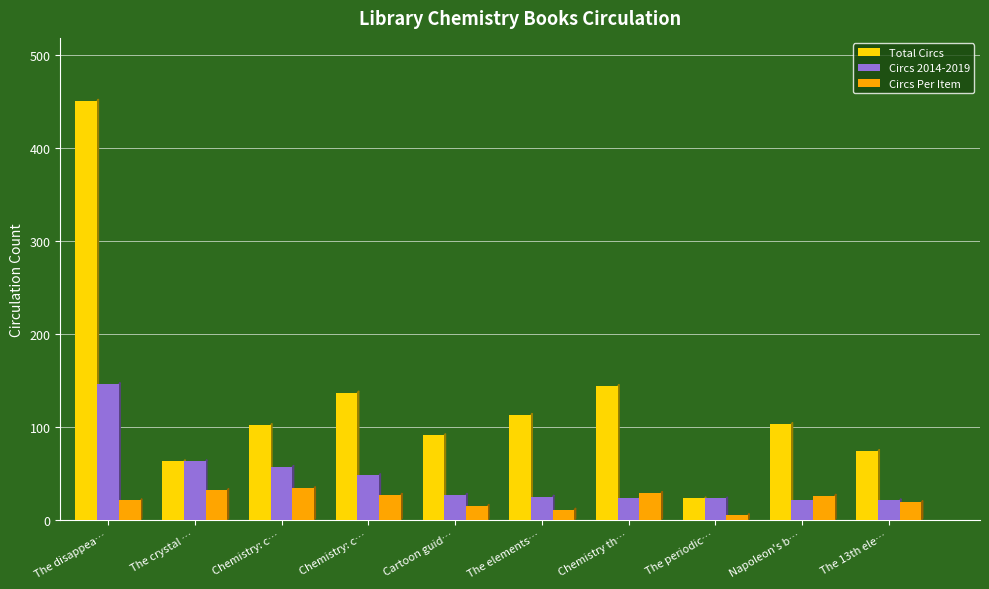

What is the label of the 1st bar from the left?

The disappea…